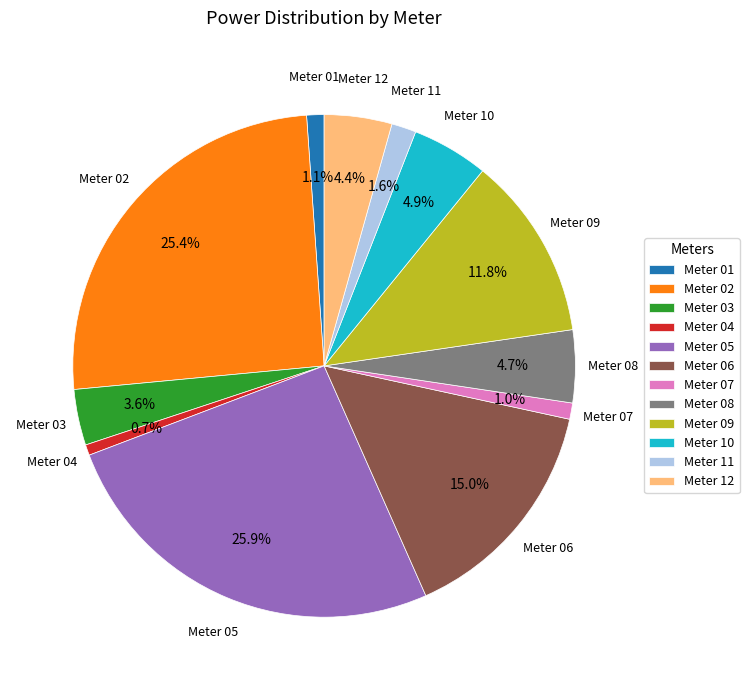

Does any single category account for the majority?

No